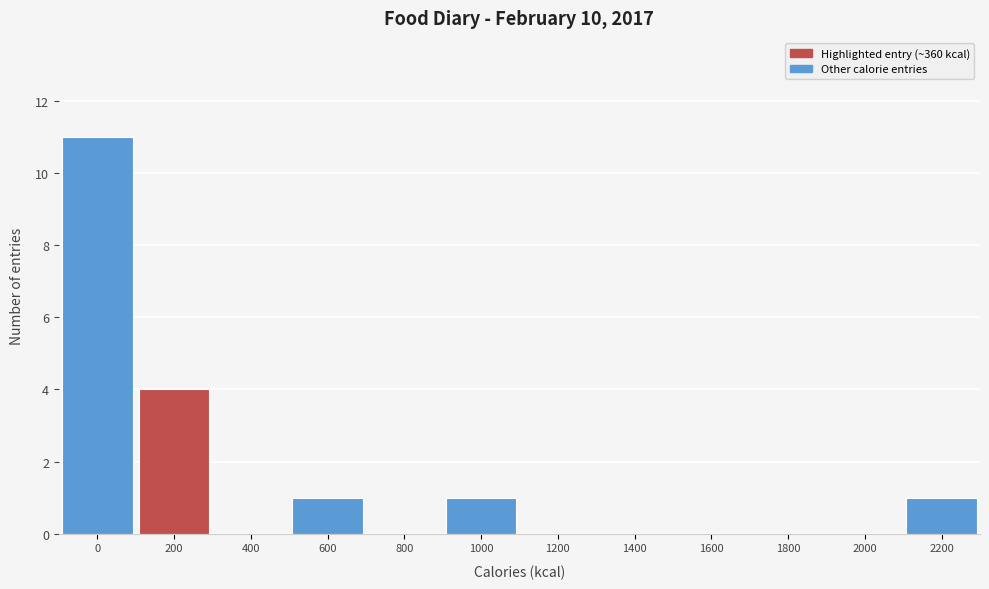

Reading right to left, extract all data points from this chart.

2200=1	2000=0	1800=0	1600=0	1400=0	1200=0	1000=1	800=0	600=1	400=0	200=4	0=11